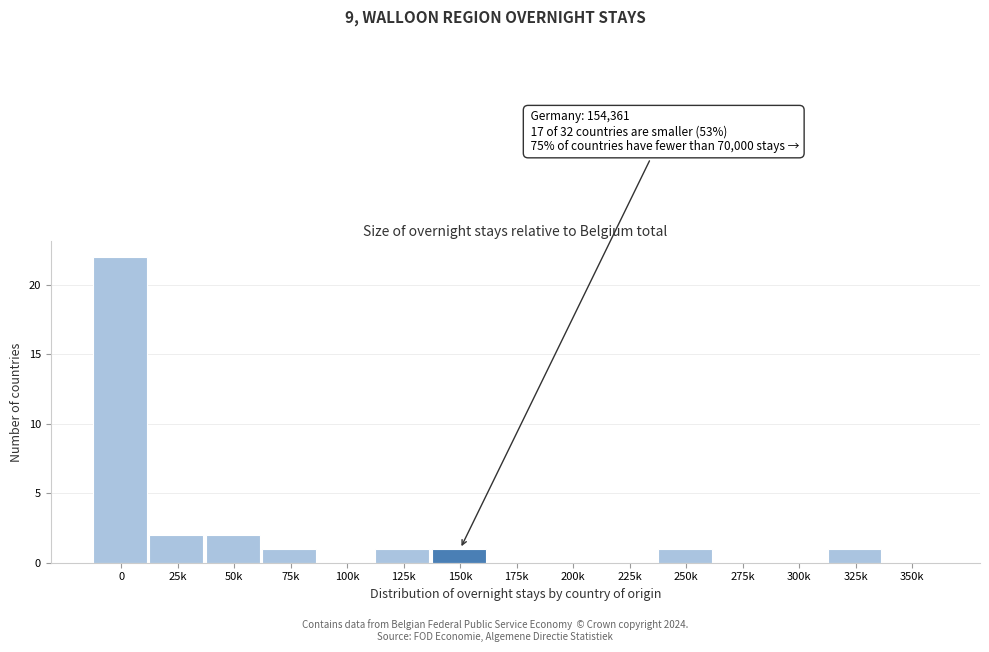

Reading left to right, list all the values displayed in this chart.

0=22	25k=2	50k=2	75k=1	100k=0	125k=1	150k=1	175k=0	200k=0	225k=0	250k=1	275k=0	300k=0	325k=1	350k=0